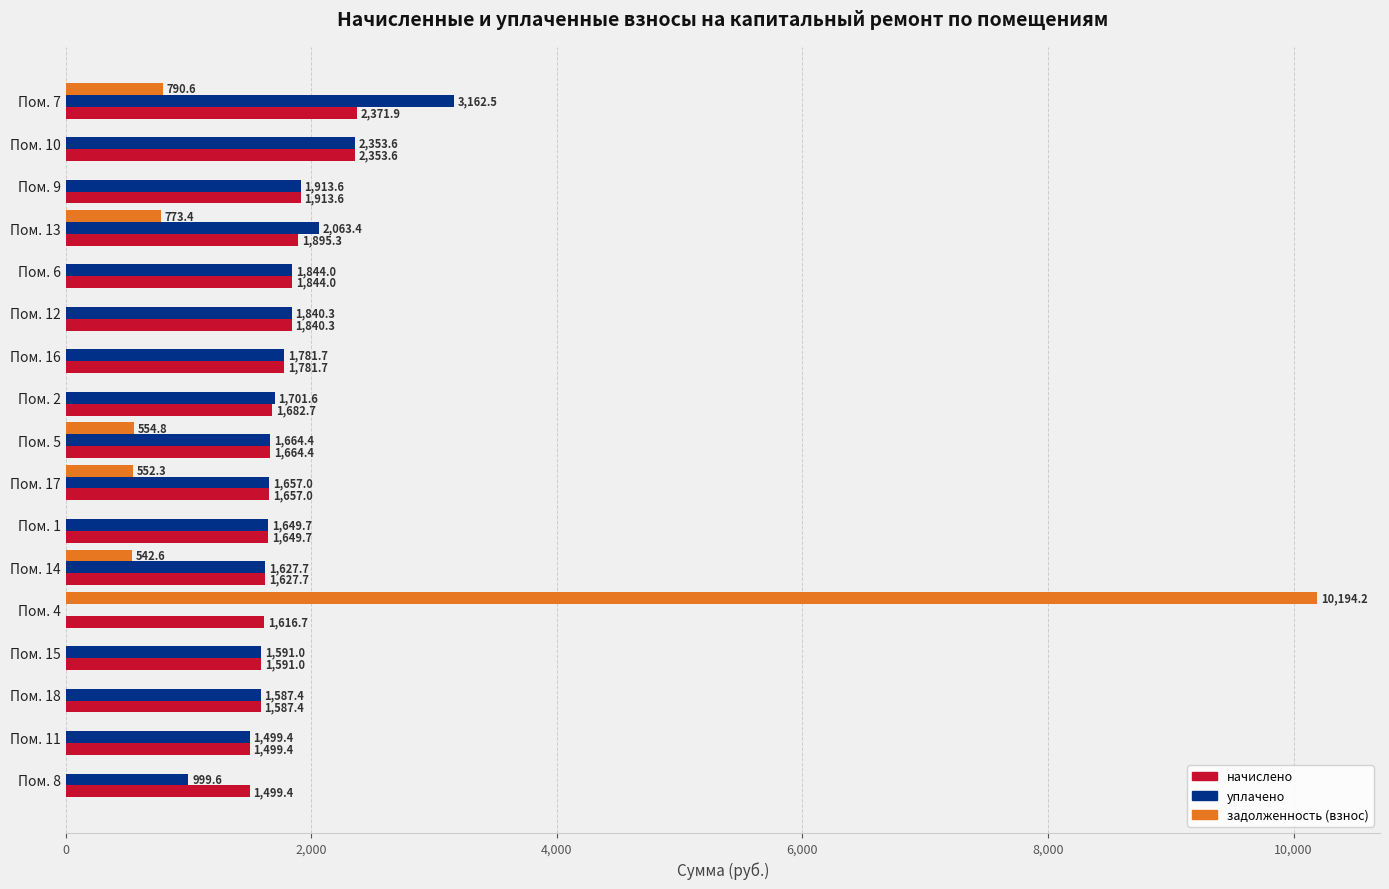

What are all the series names shown in the legend?

начислено, уплачено, задолженность (взнос)